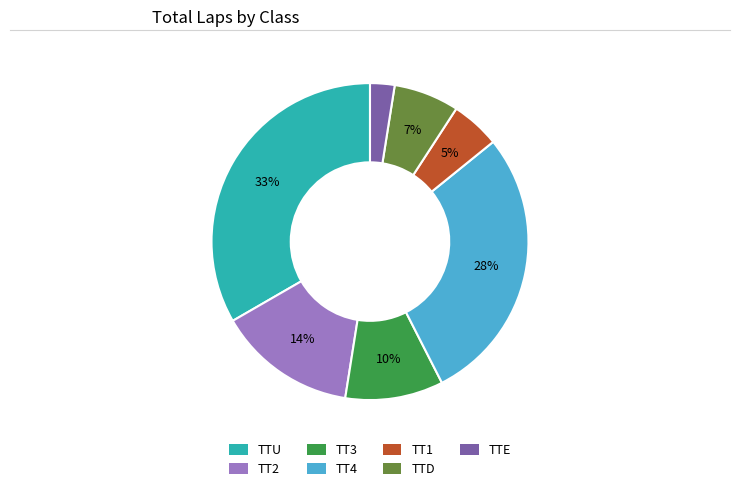

Is the sum of TT2 and TT3 greater than half?

No